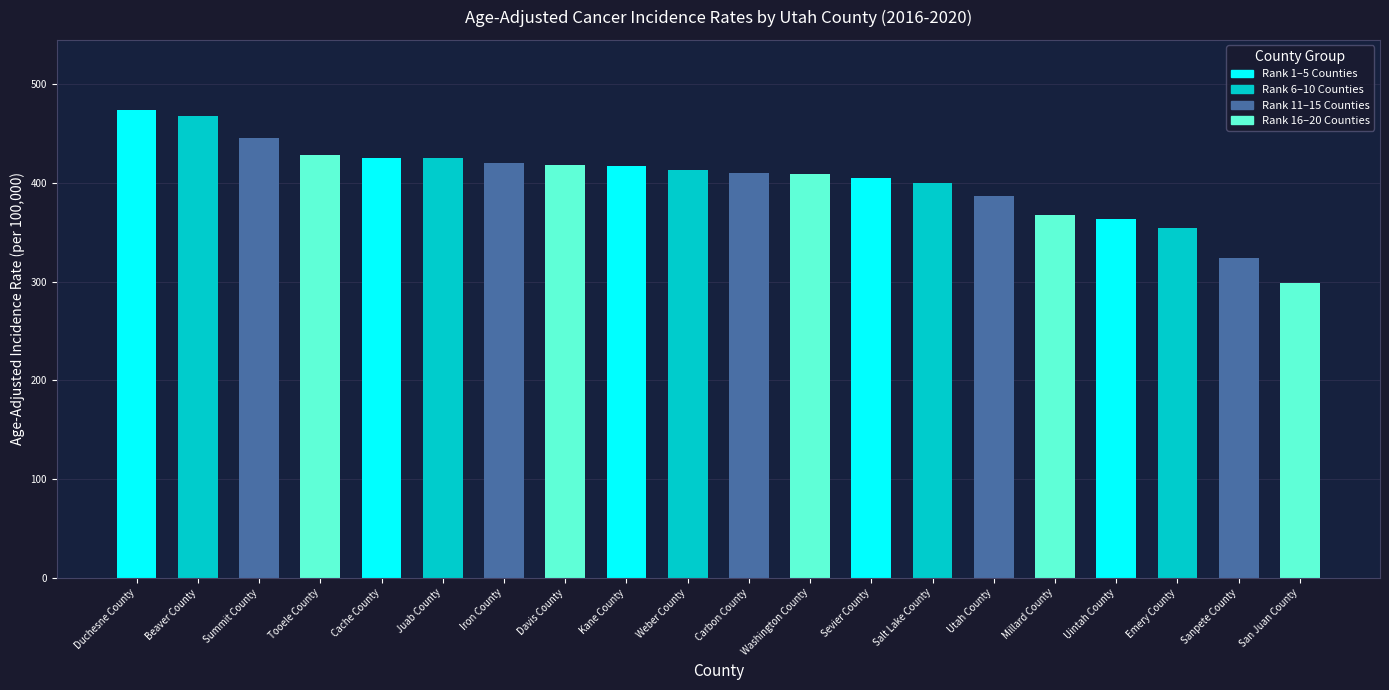

How many series are shown in this chart?

1